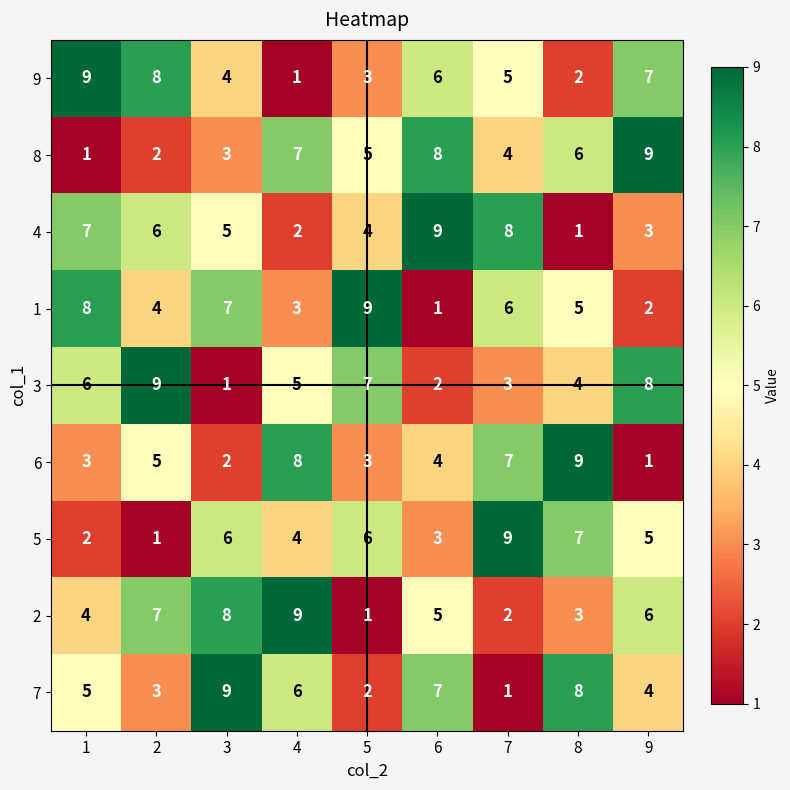

What is the difference between the highest and lowest values at 7?

8